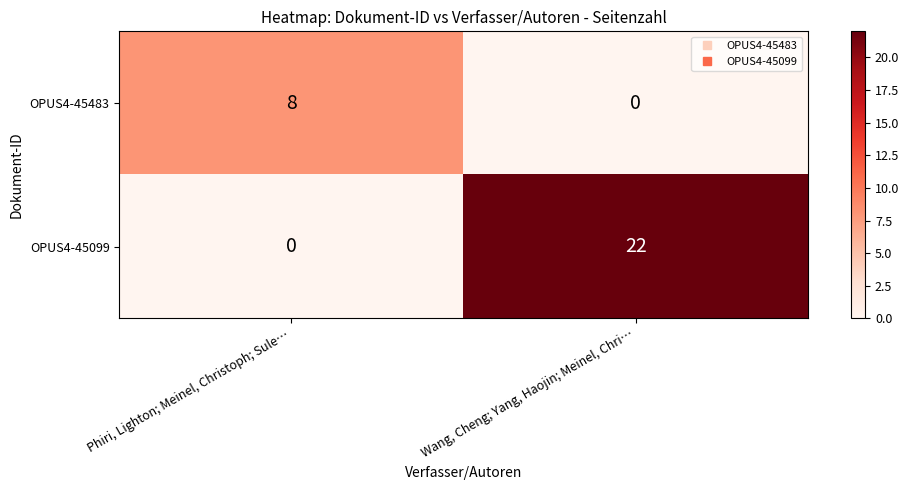

True or false: OPUS4-45099 has a value of 31 at Wang, Cheng; Yang, Haojin; Meinel, Chri….

False